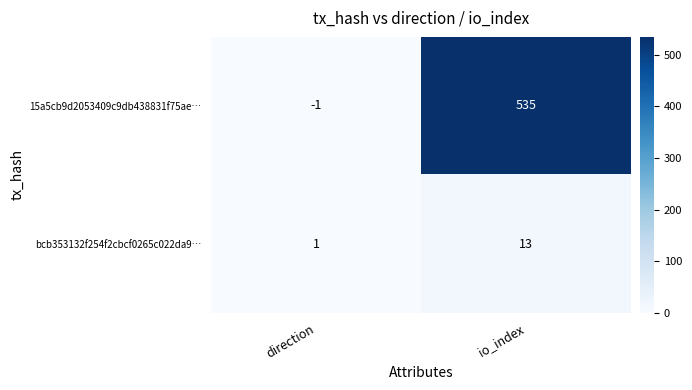

Which label corresponds to the largest value in the chart?

io_index